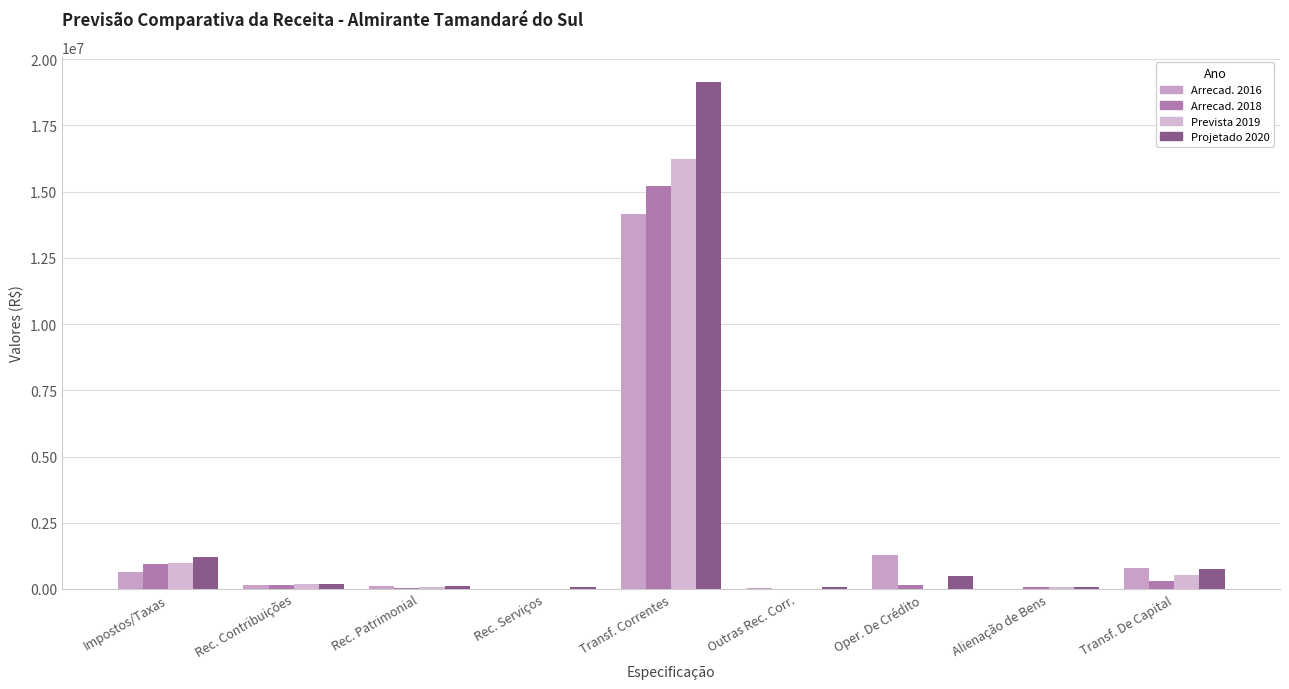

Are the bars grouped side by side (vs. stacked)?

Yes